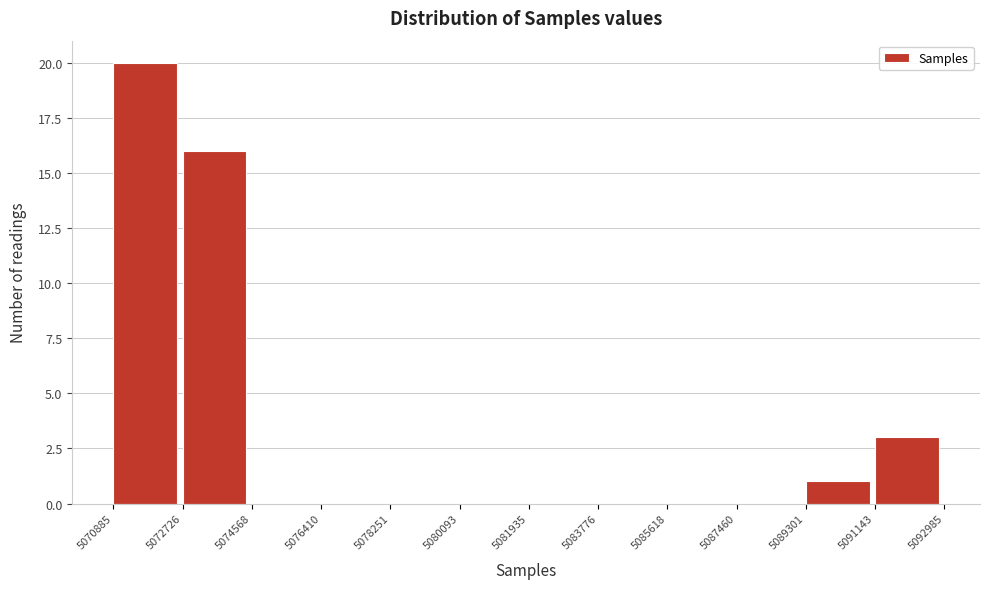

Over which range of the x-axis is the bar tallest?

5070885 to 5072726